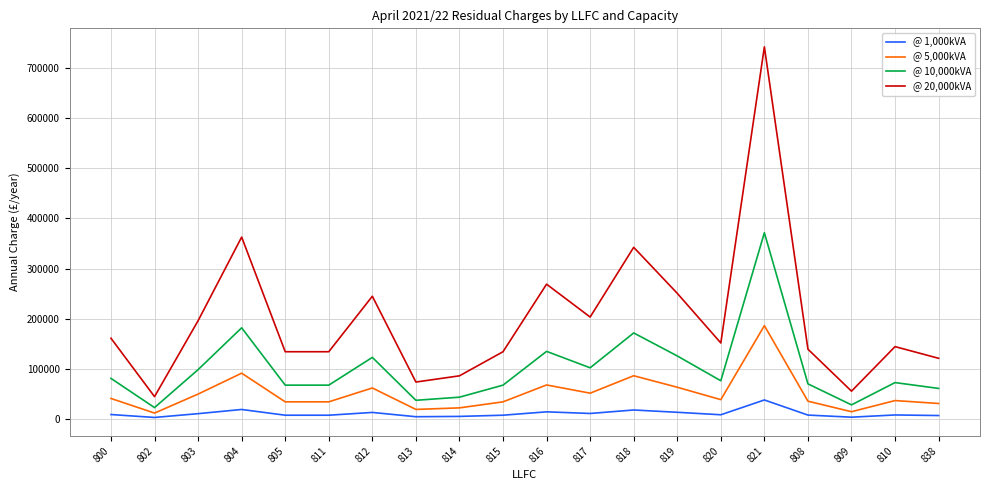

At 813, list the series in order from largest to smallest.

@ 20,000kVA, @ 10,000kVA, @ 5,000kVA, @ 1,000kVA